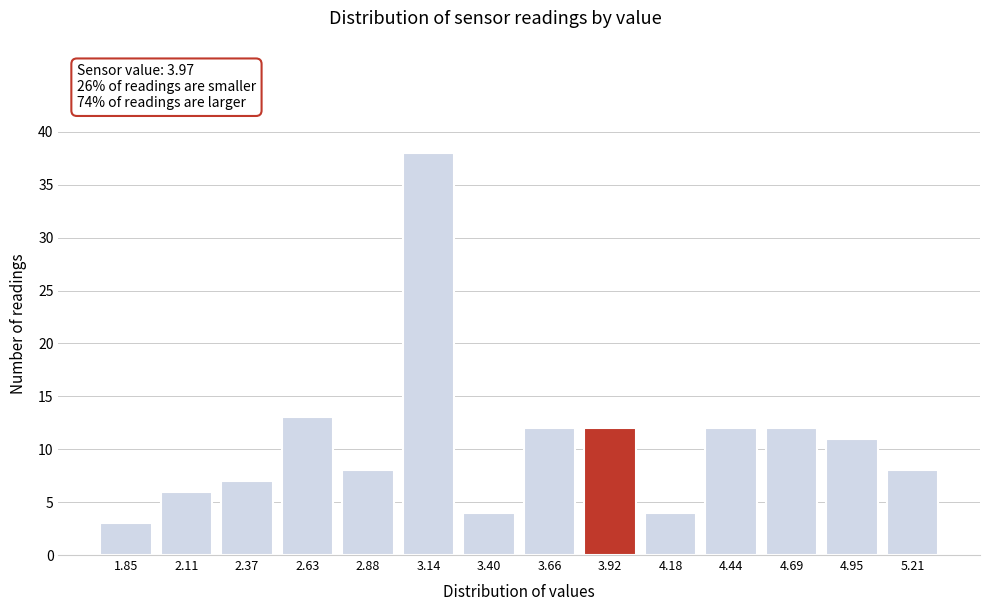

Reading right to left, extract all data points from this chart.

5.21=8	4.95=11	4.69=12	4.44=12	4.18=4	3.92=12	3.66=12	3.40=4	3.14=38	2.88=8	2.63=13	2.37=7	2.11=6	1.85=3